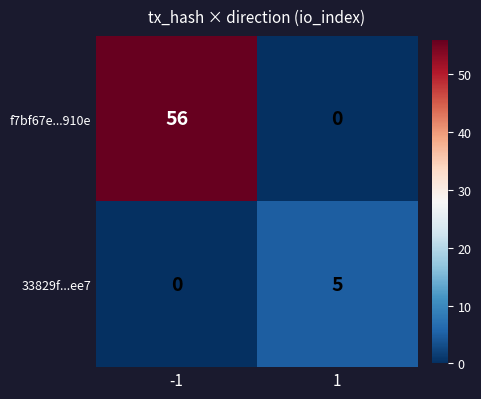

Count the number of categories in the chart.

2